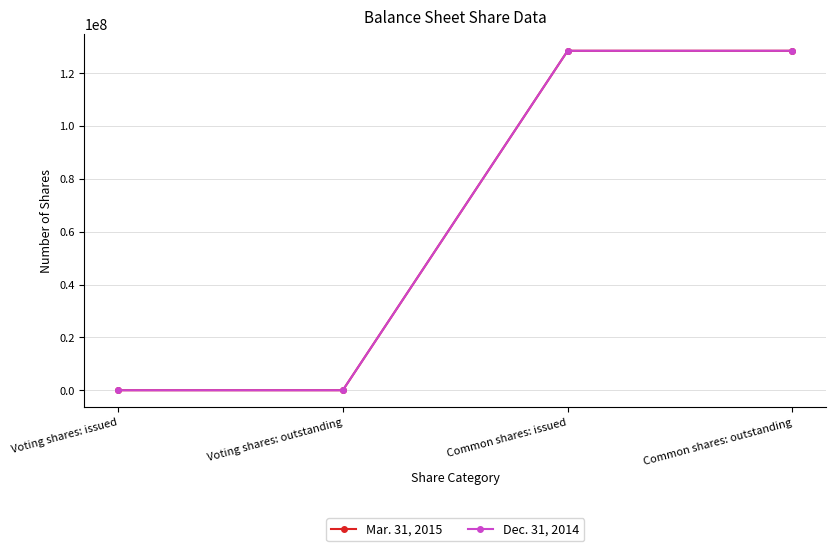

What is the average value of the Dec. 31, 2014 series?

64272088